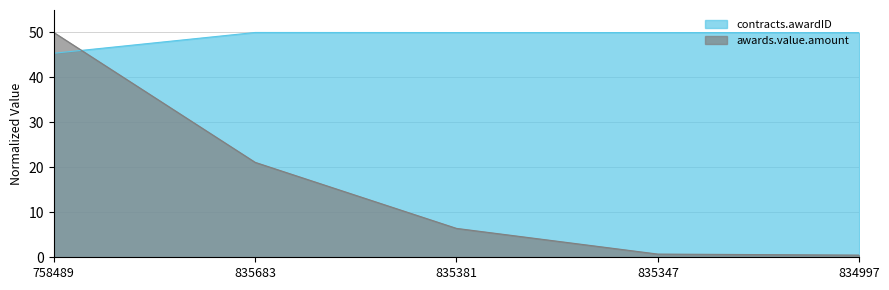

What is the difference between the second highest and minimum values in the contracts.awardID series?

4.6